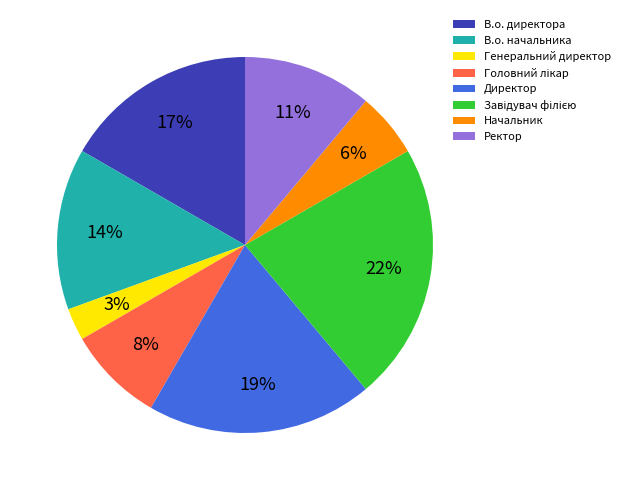

Is the sum of В.о. начальника and Директор greater than half?

No